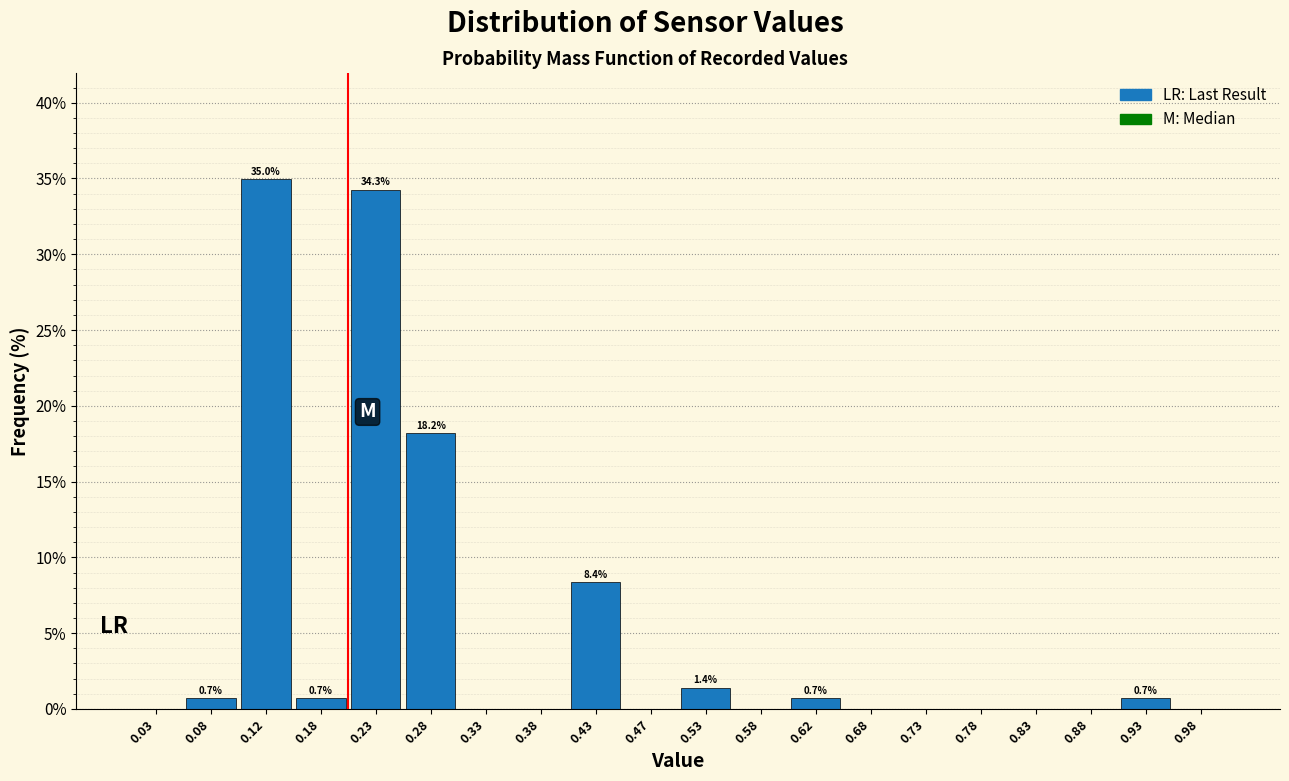

Which range on the x-axis has the tallest bar?

0.10 to 0.15